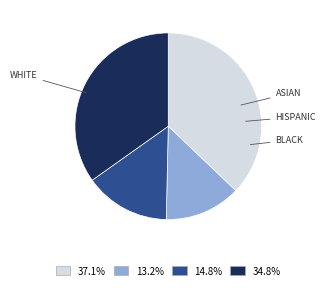

Is there any slice that represents more than half of the pie?

No